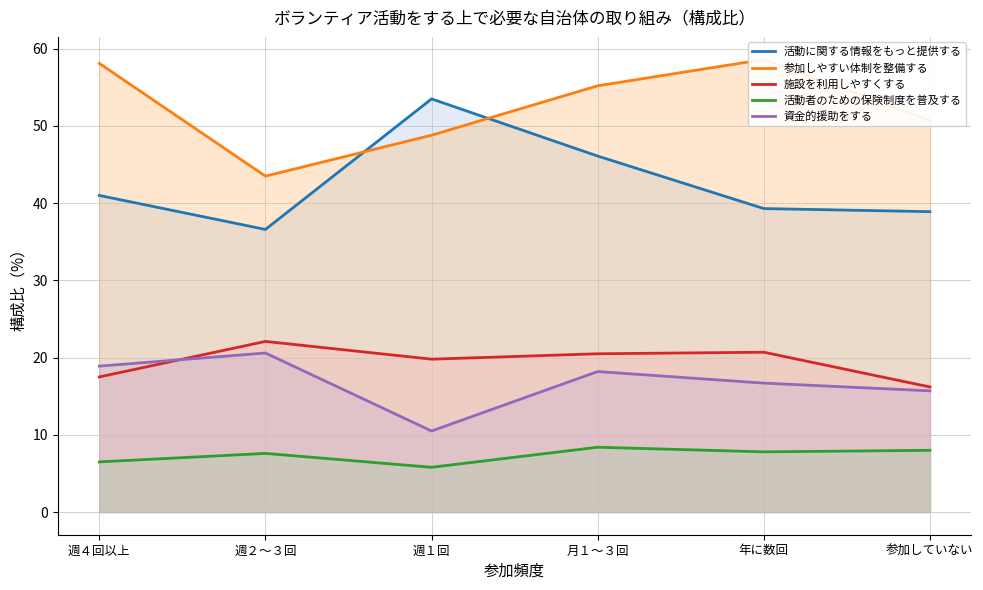

What is the label of the 1st point from the right?

参加していない